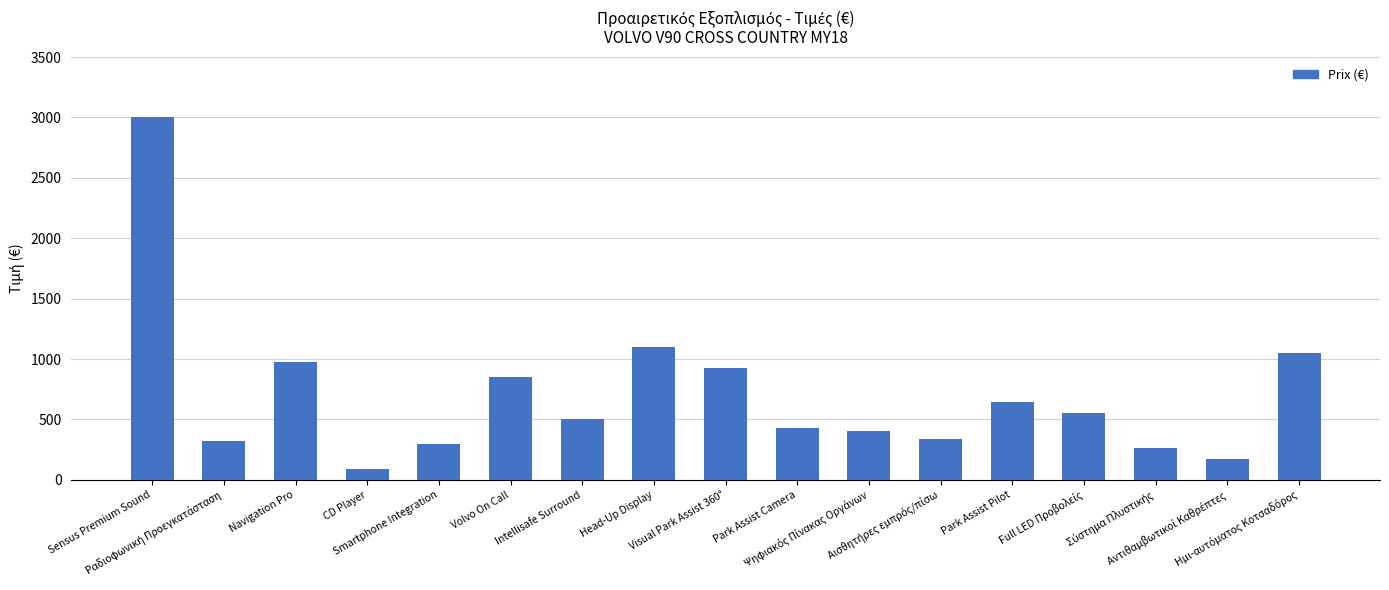

Which label corresponds to the smallest value in the chart?

CD Player